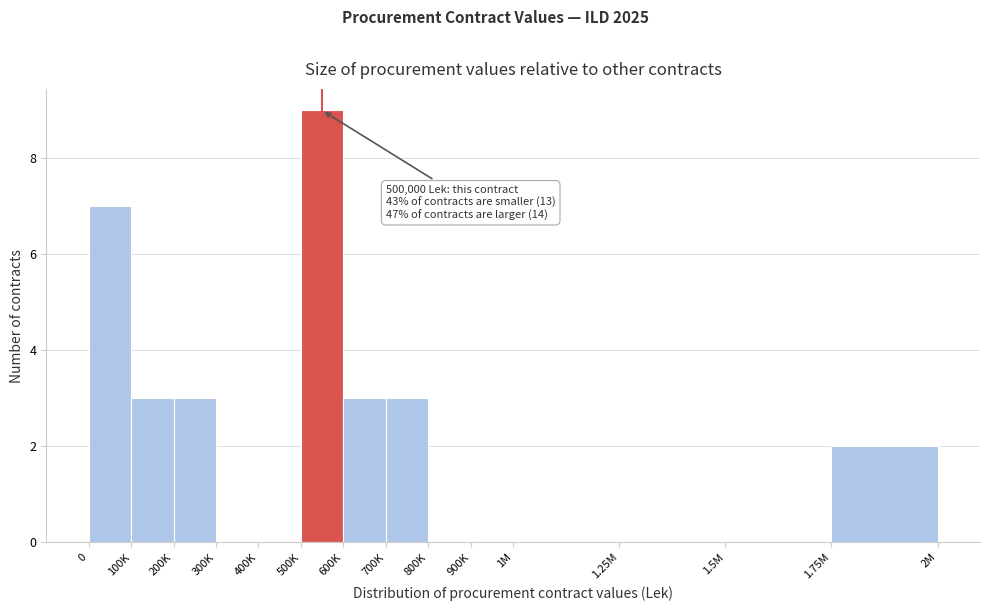

Reading left to right, list all the values displayed in this chart.

0=7	100K=3	200K=3	300K=0	400K=0	500K=9	600K=3	700K=3	800K=0	900K=0	1M=0	1.25M=0	1.5M=0	1.75M=2